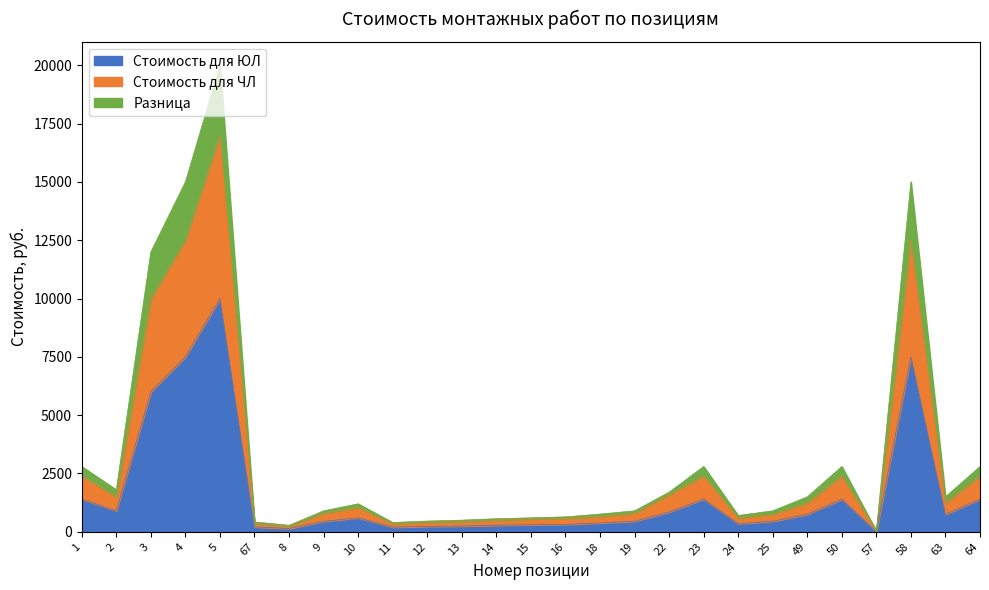

Does the chart display data point markers on the line(s)?

No